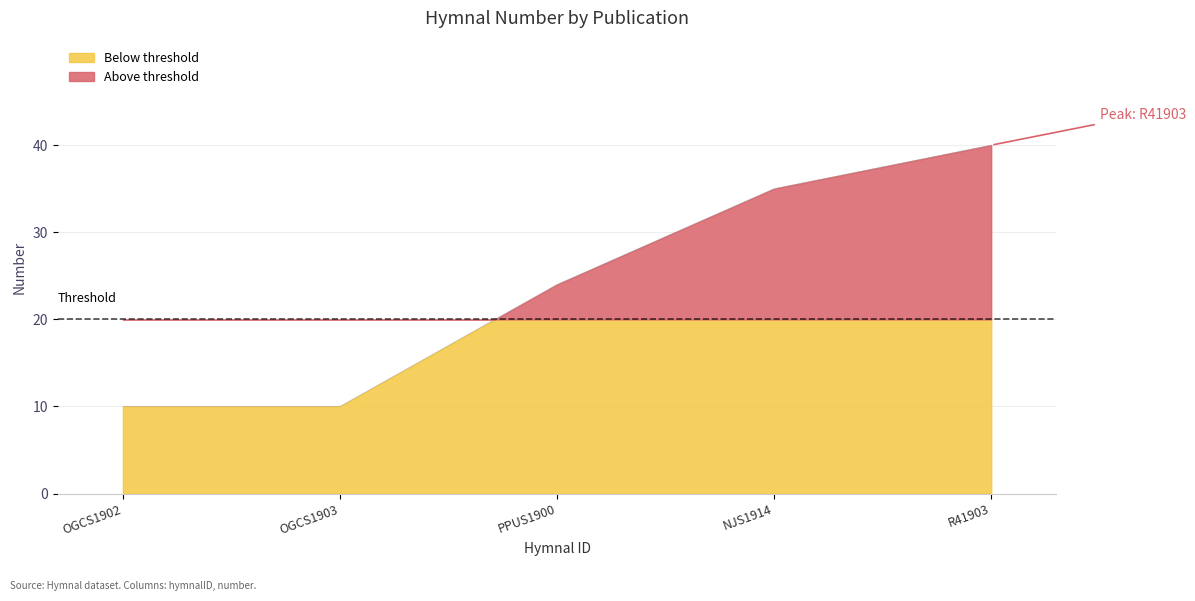

Reading left to right, extract all data points from this chart.

OGCS1902=10	OGCS1903=10	PPUS1900=24	NJS1914=35	R41903=40